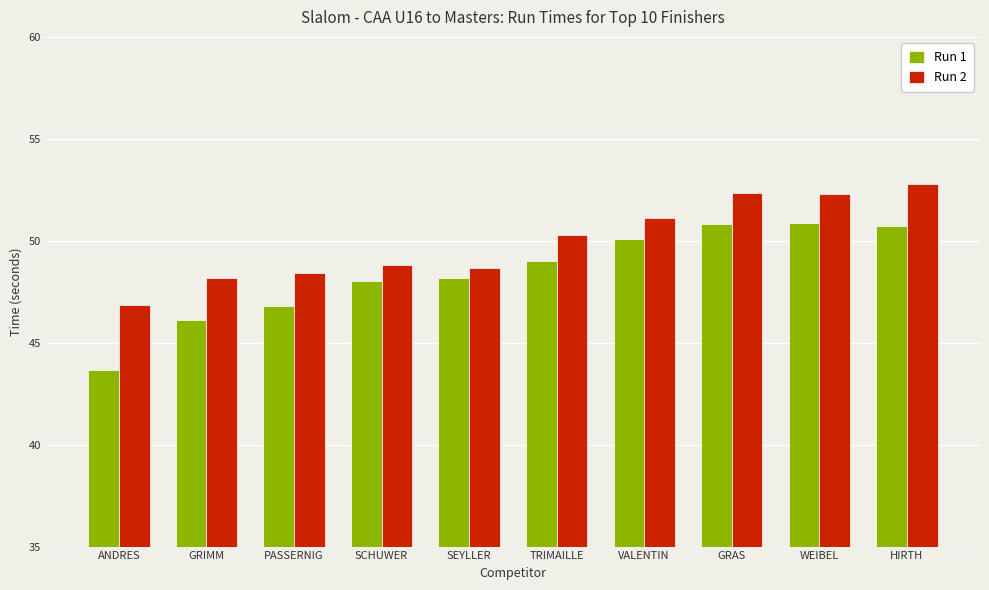

Does the chart contain stacked bars?

No